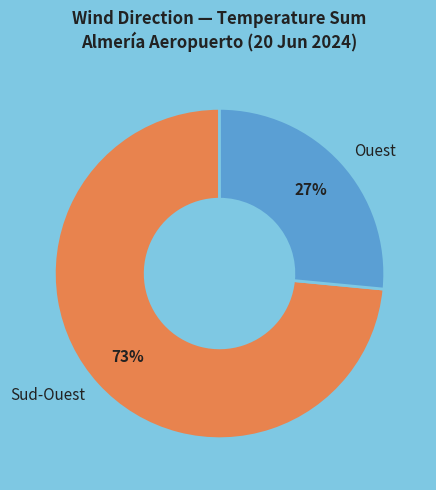

To the nearest percent, what portion does Ouest represent?

27%